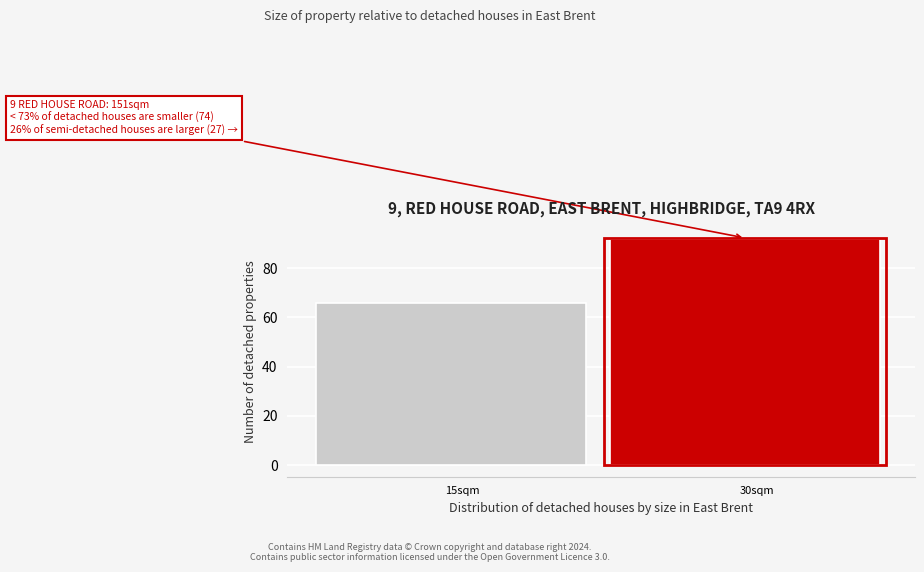

Reading right to left, list all the values displayed in this chart.

92	66